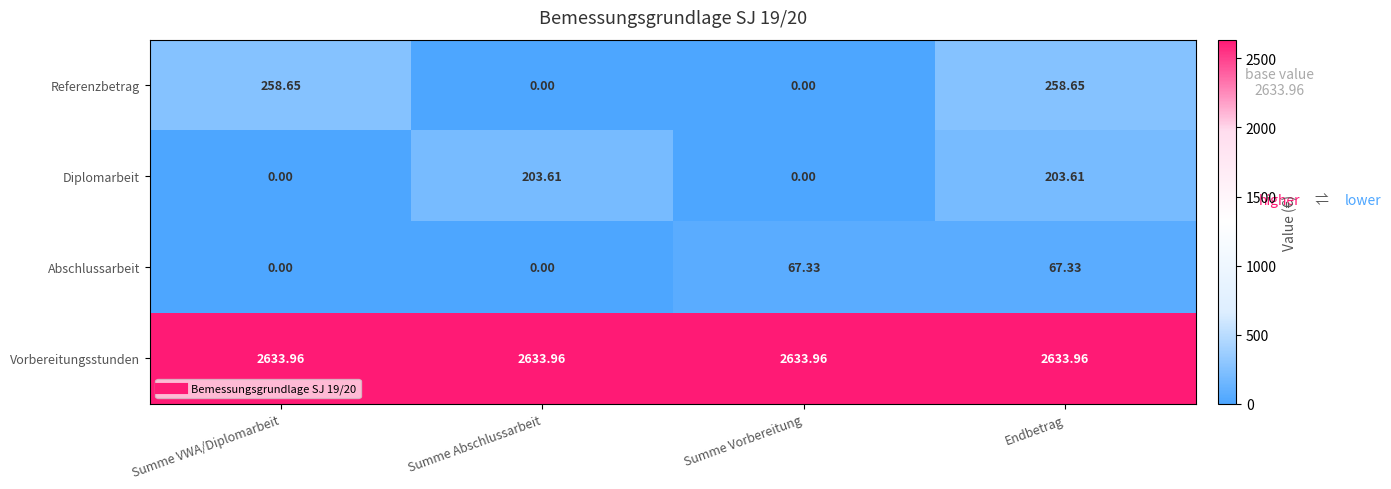

List the series in order of their peak value, lowest first.

Abschlussarbeit, Diplomarbeit, Referenzbetrag, Vorbereitungsstunden